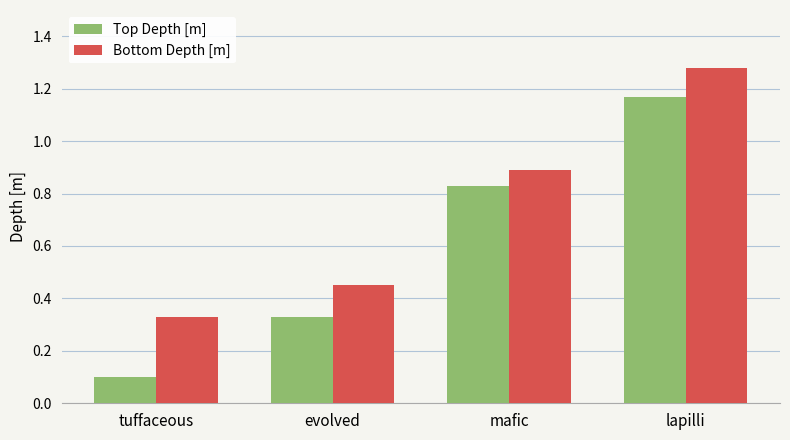

List the series in order of their peak value, highest first.

Bottom Depth [m], Top Depth [m]